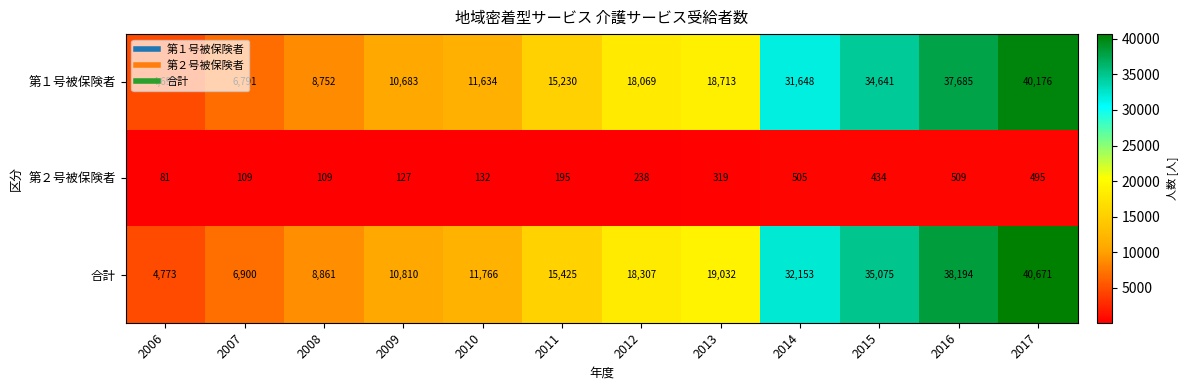

The 第１号被保険者 series shows 20351 at 2011. True or false?

False